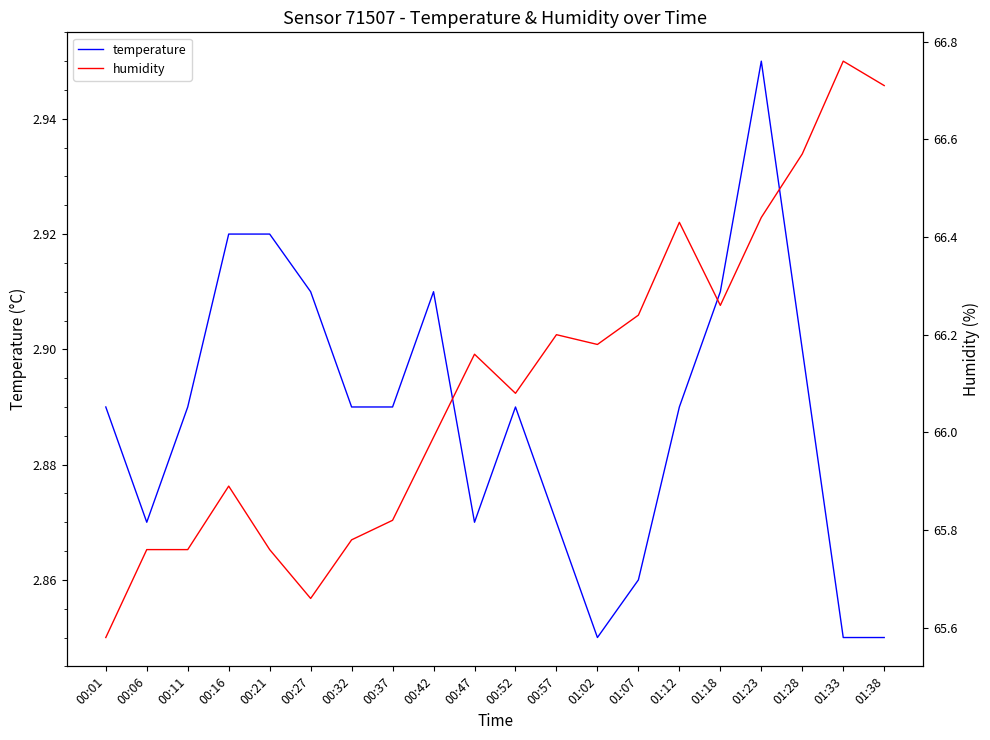

What position from the right is 01:12?

6